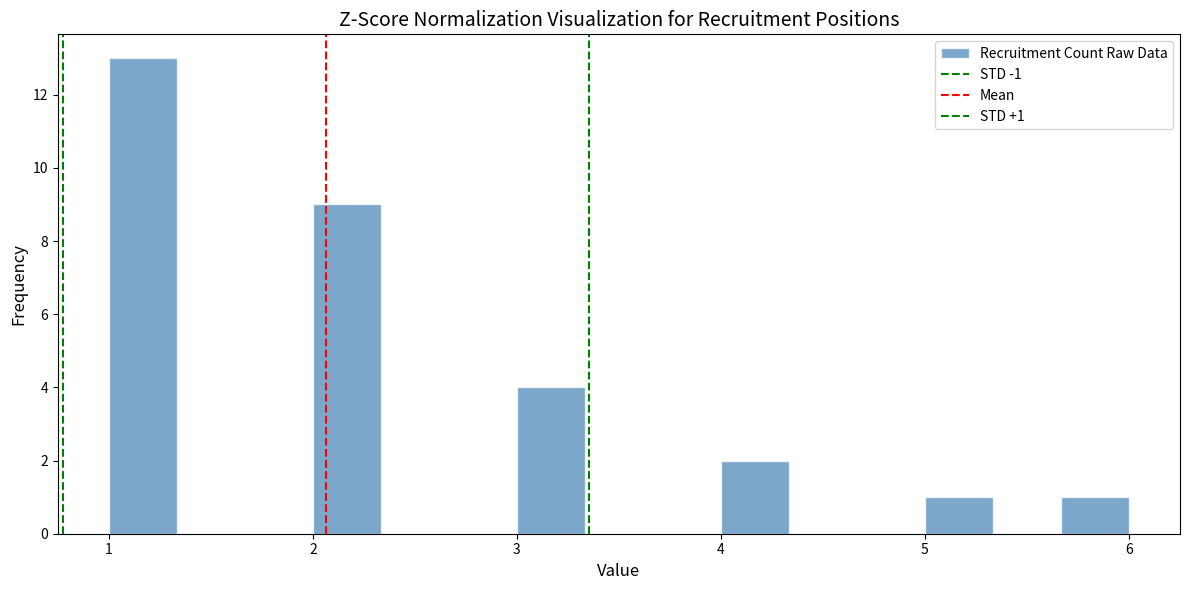

Read against the x-axis, roughly where is the centre of the tallest bar?

1.2